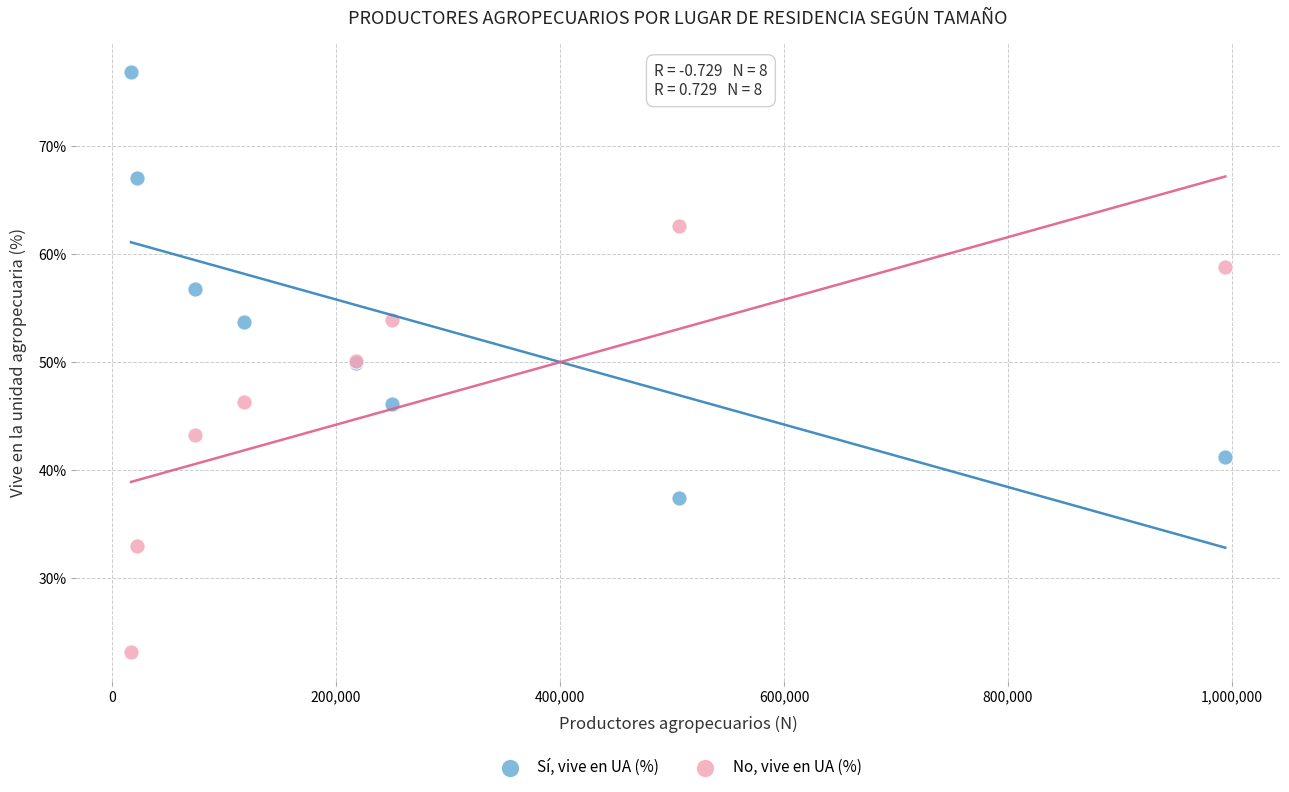

What is the X range (max minus min) for the scatter plot?

977232.0